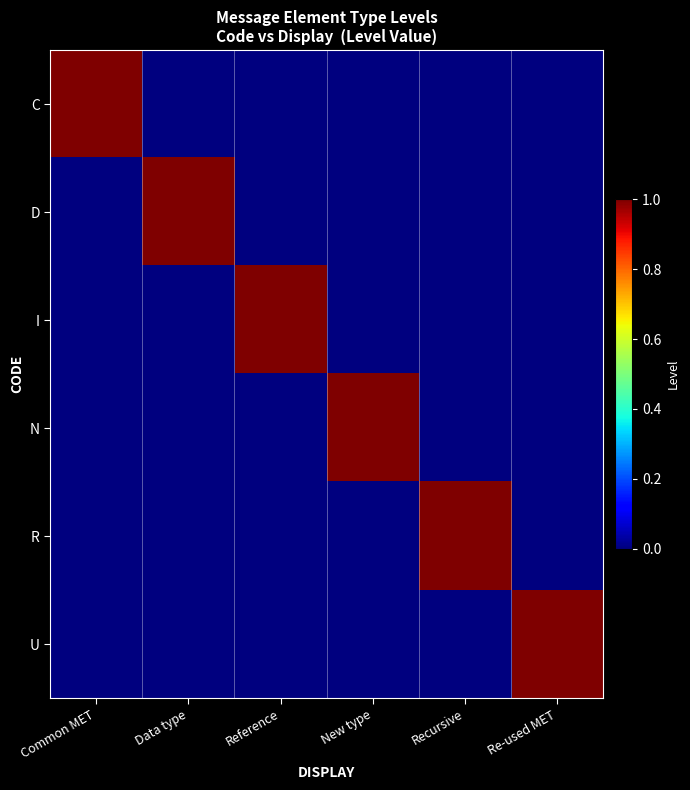

Which series has the largest total across all categories?

C